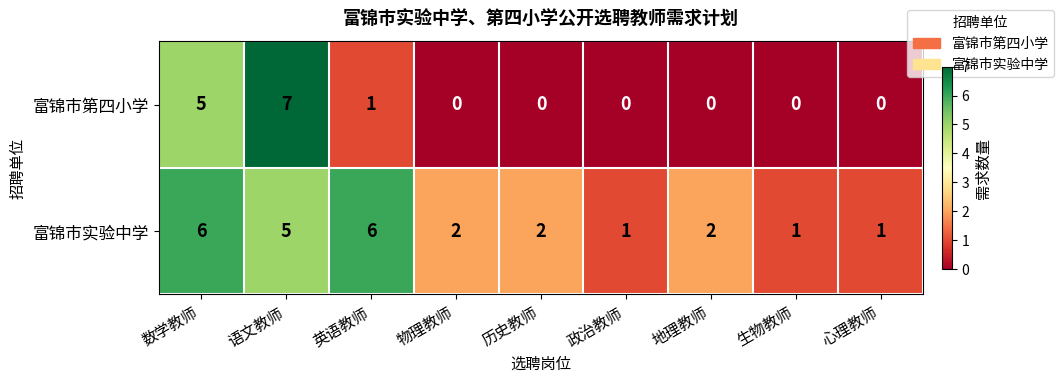

Count the 富锦市第四小学 values in the range 0 to 1.

7